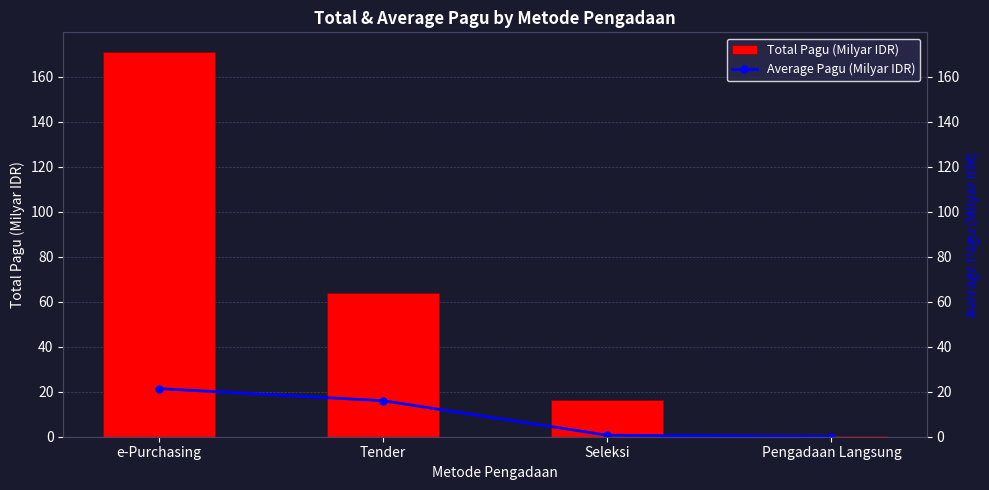

What is the value of the Average Pagu (Milyar IDR) bar at the 1st from the left?

21.4